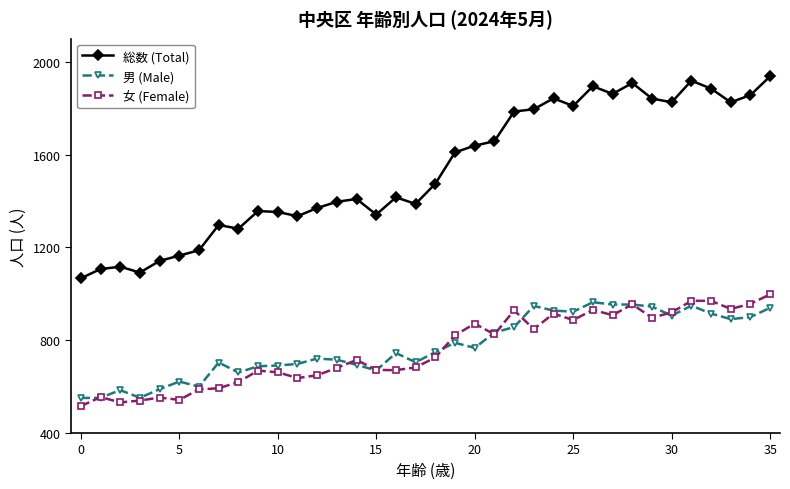

What is the value of the 男 (Male) point at the 8th from the left?

704